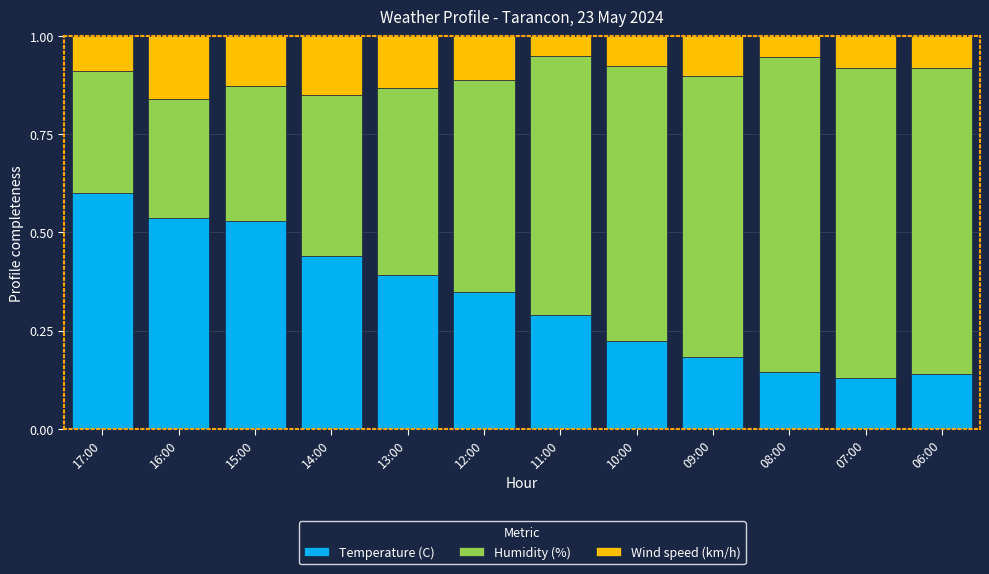

Is it true that Temperature (C) equals 0.3 at 11:00?

True